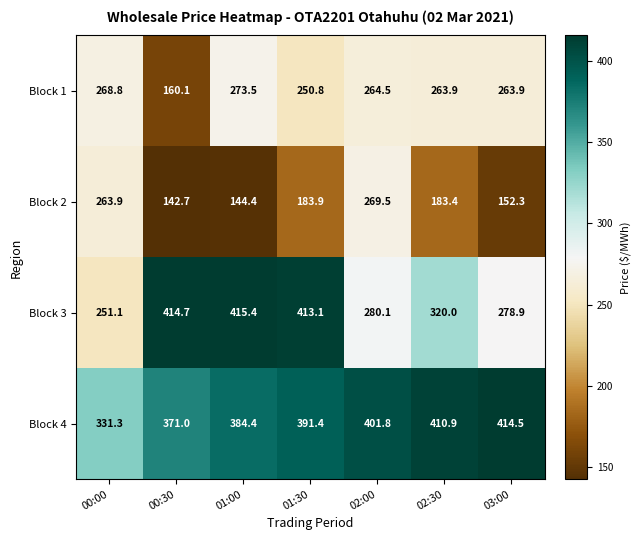

At which label does Block 4 first exceed 391?

01:30